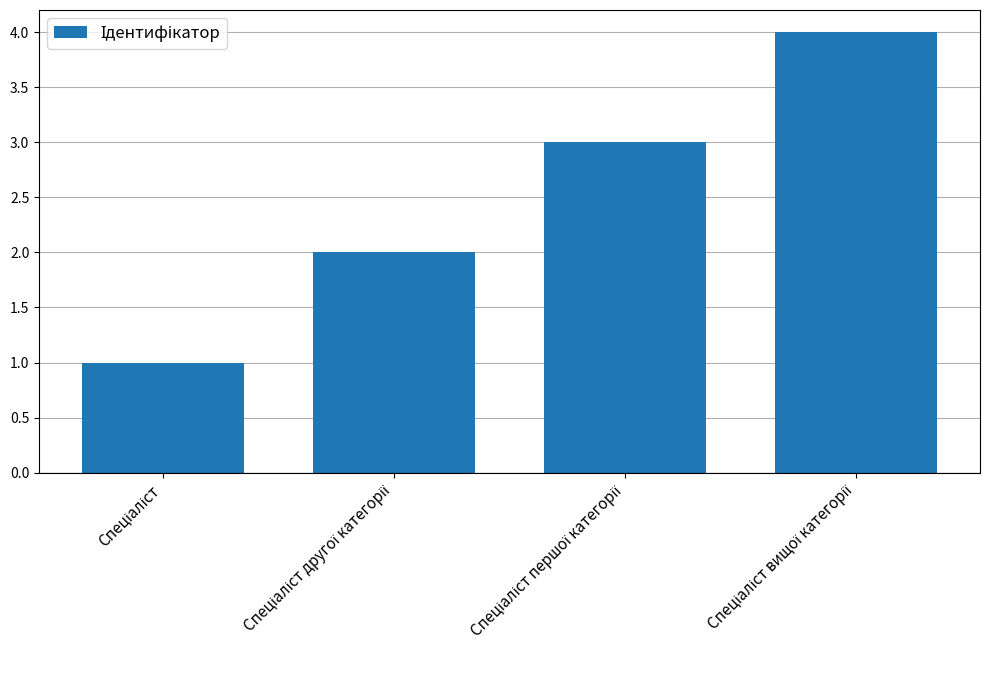

What is the maximum value shown in the chart?

4